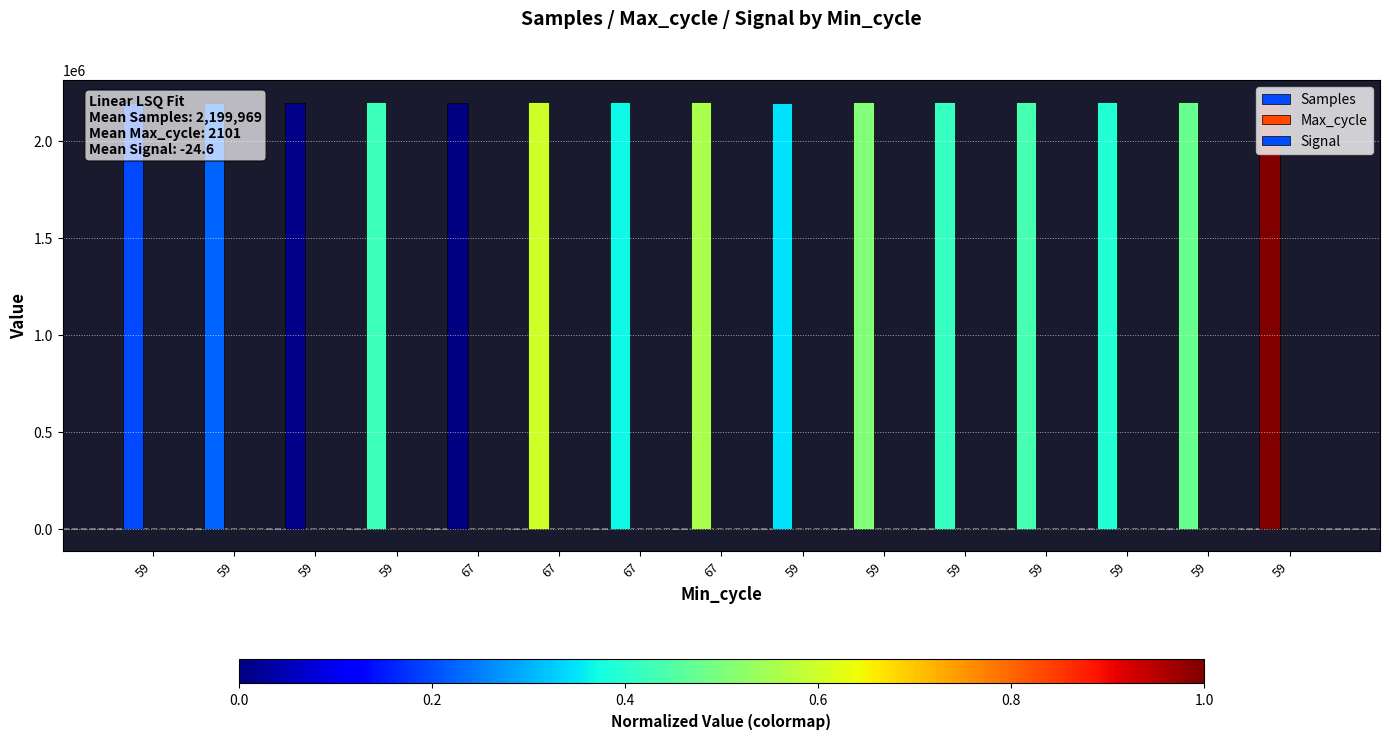

At which category is the sum across all series the highest?

59